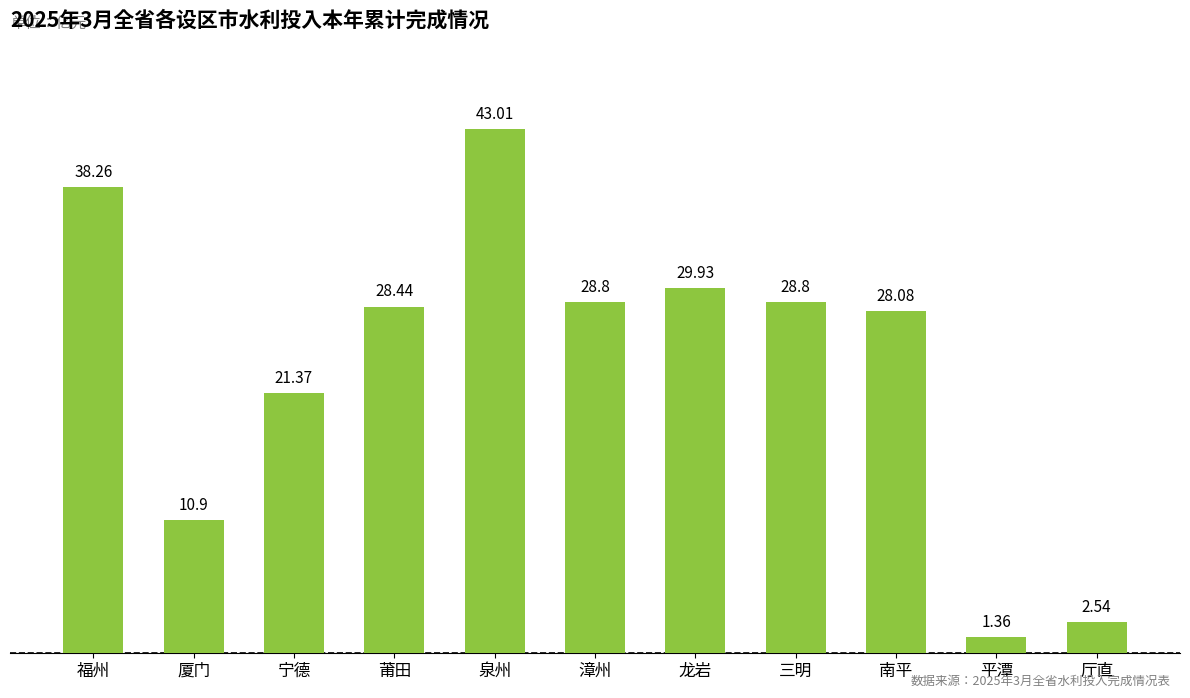

Which has a higher value, 福州 or 龙岩?

福州